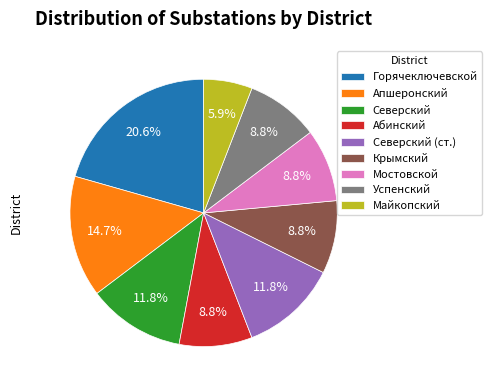

Is the sum of Абинский and Северский (ст.) greater than half?

No